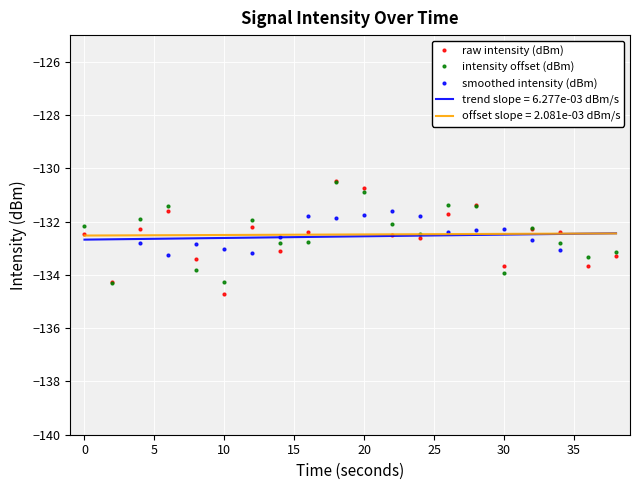

What is the highest value of the trend slope = 6.277e-03 dBm/s series?

-132.4